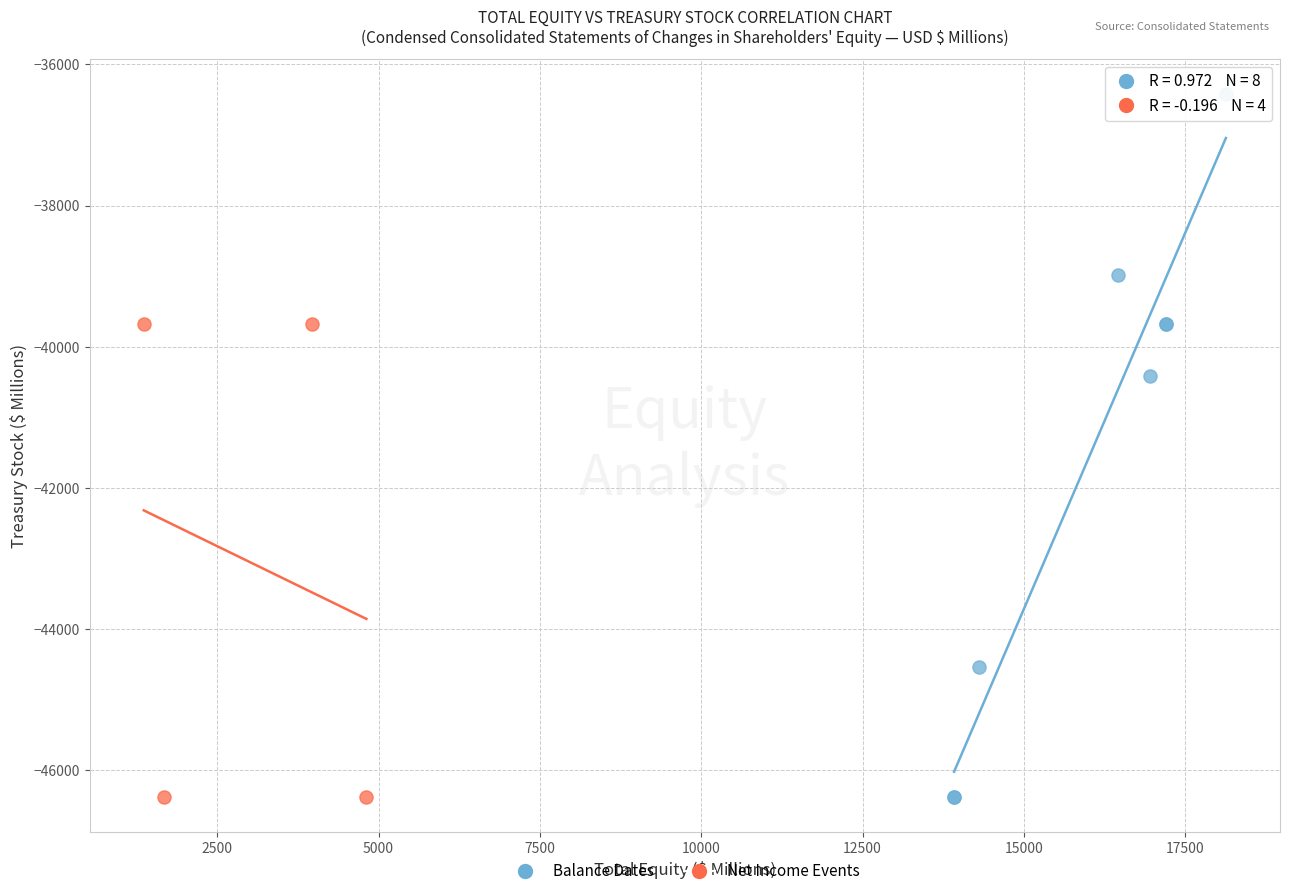

Which series has the largest Y range (max minus min)?

Balance Dates